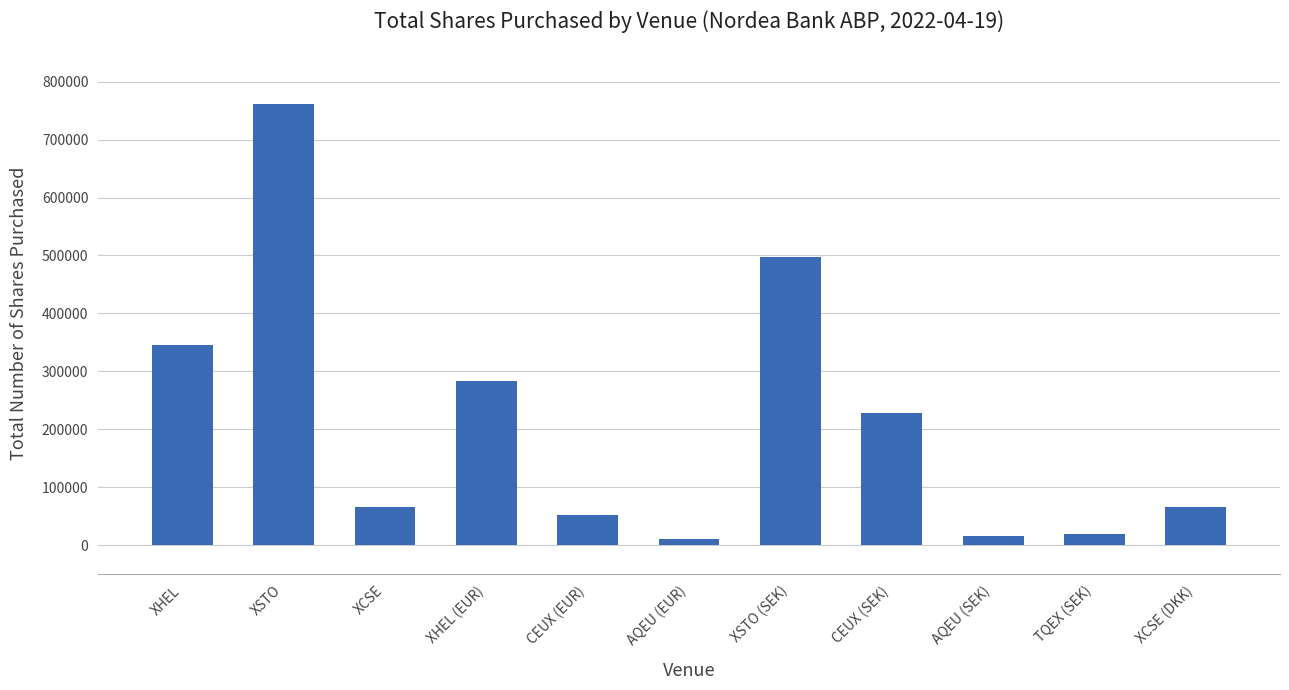

Does the chart contain any negative values?

No